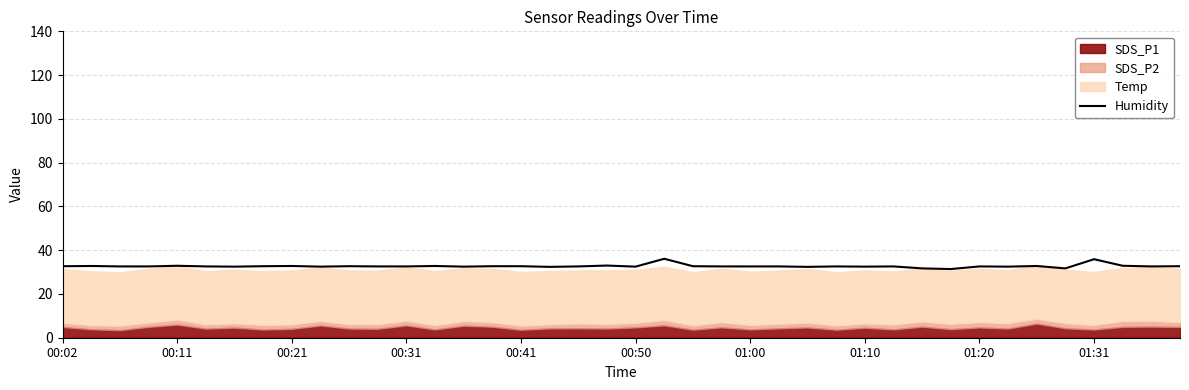

True or false: there are more than 1 points higher than both neighbors.

True